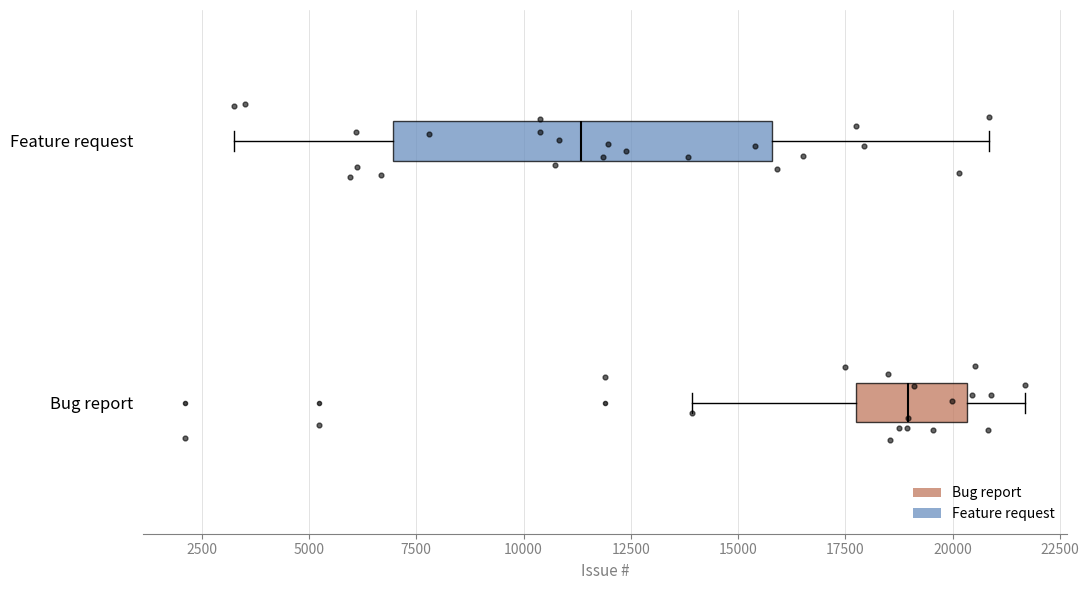

Where does the left whisker of the box for Feature request end on the x-axis? The values are not printed on the chart, so give them approximately, as read against the axis.

3500